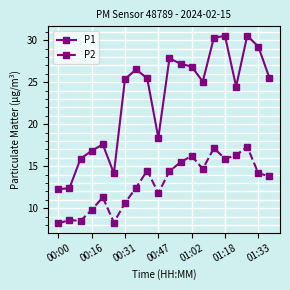

List the series in order of their peak value, highest first.

P1, P2